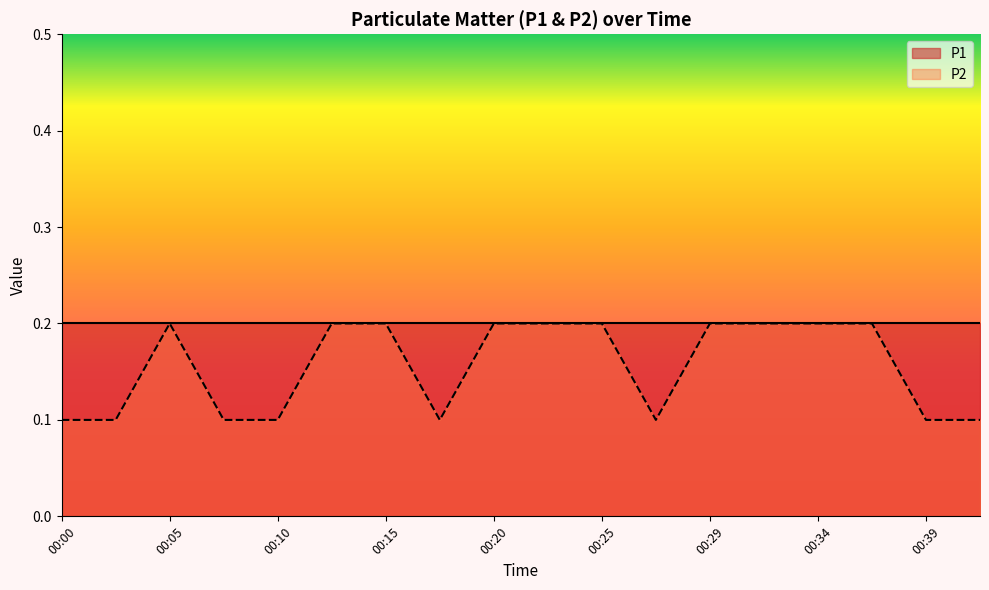

What is the value of the 16th point from the left?

0.2